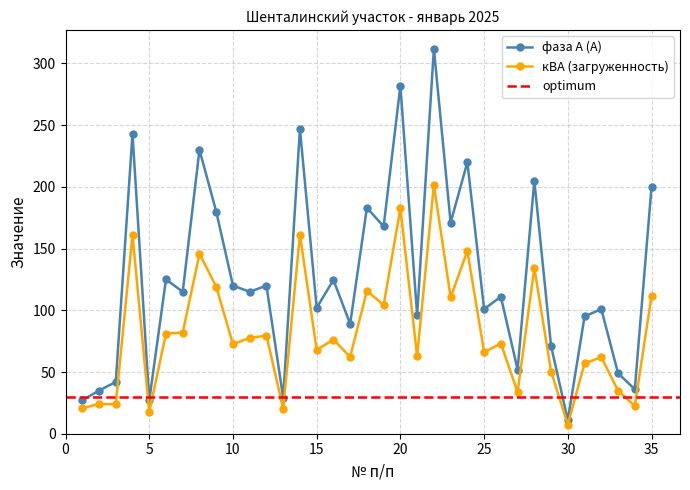

In фаза А (A), how many points are higher than both neighbors (excluding endpoints)?

13